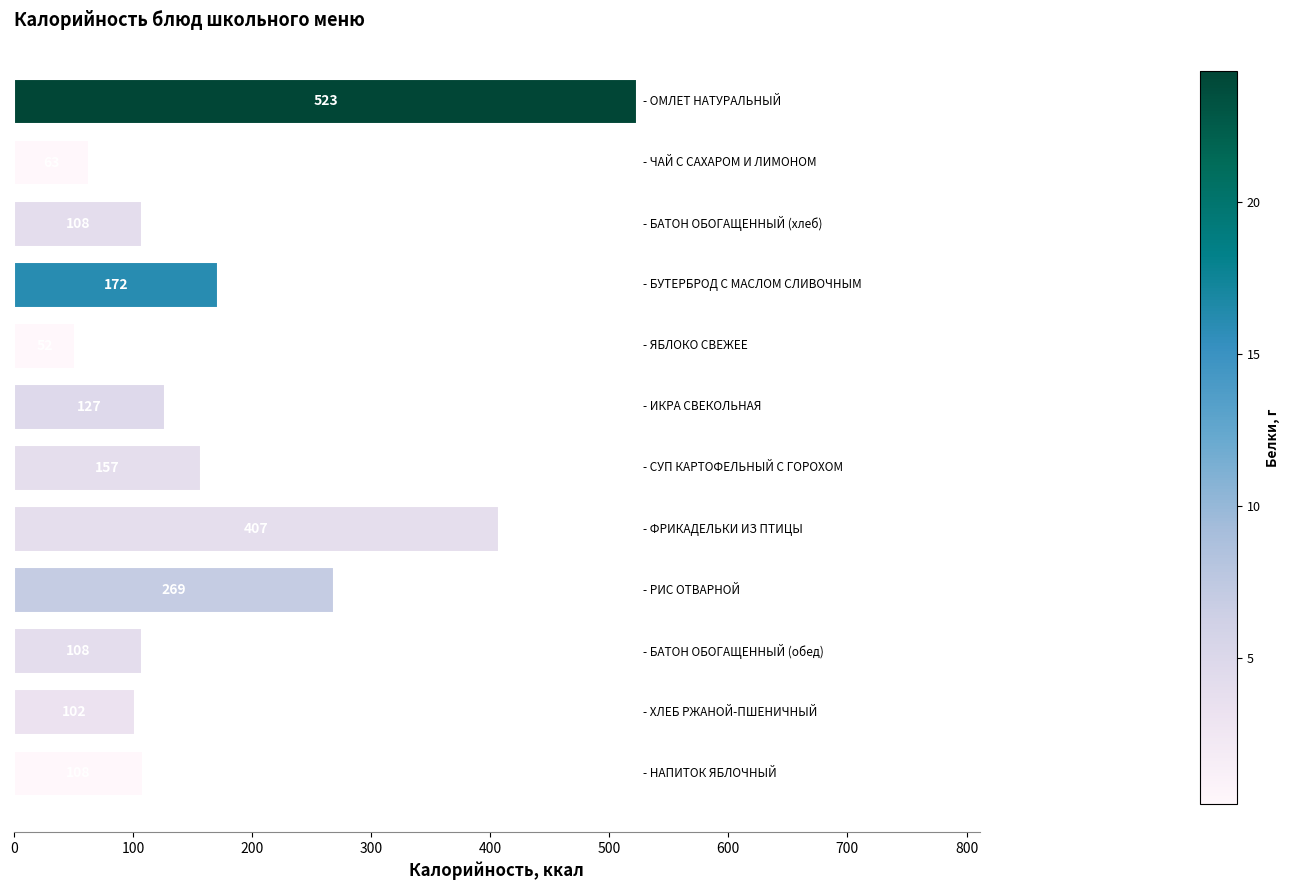

What is the value of the 10th bar from the top?

107.6